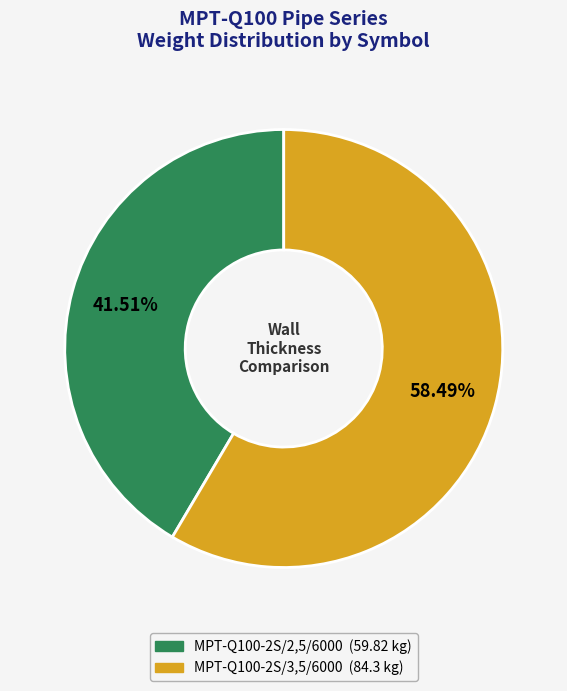

Is the sum of MPT-Q100-2S/3,5/6000 and MPT-Q100-2S/2,5/6000 greater than half?

Yes